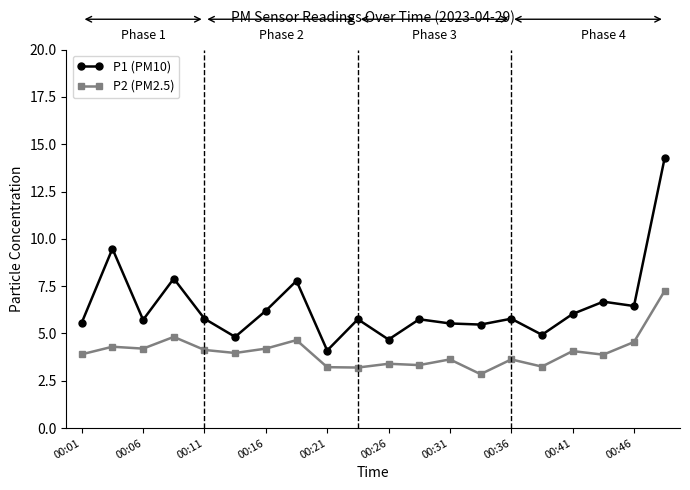

How many data points in P2 (PM2.5) are less than 3?

1